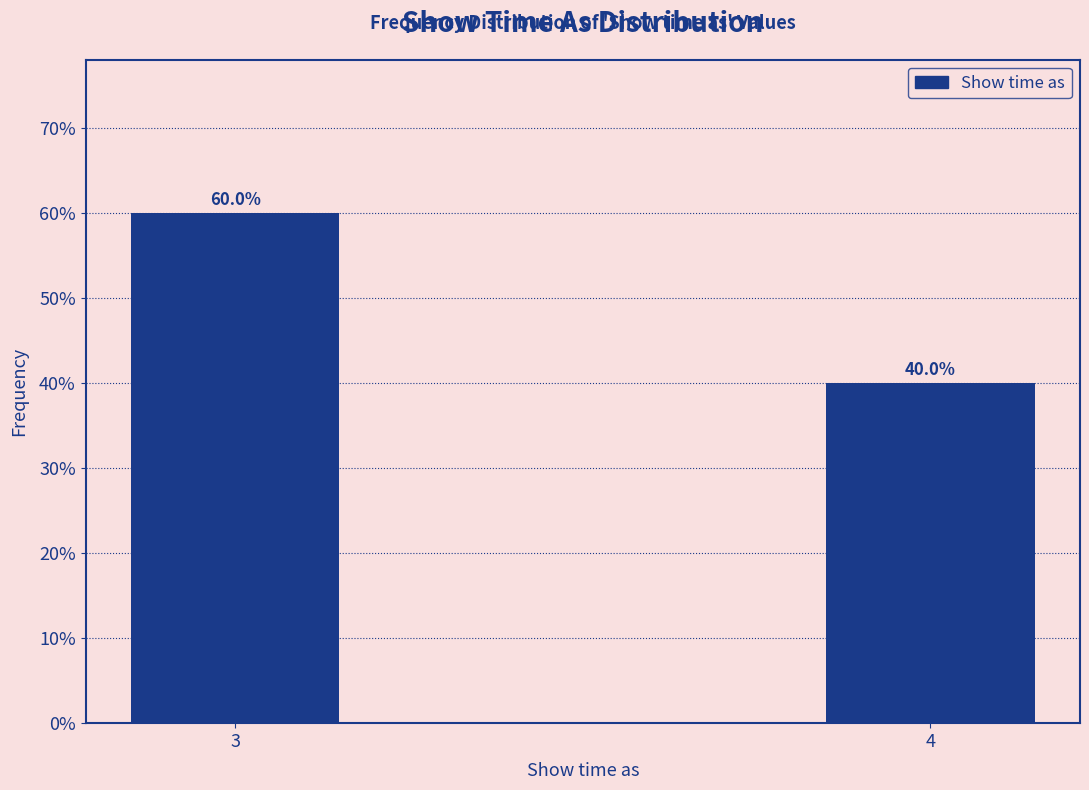

Reading right to left, list all the values displayed in this chart.

4=40	3=60